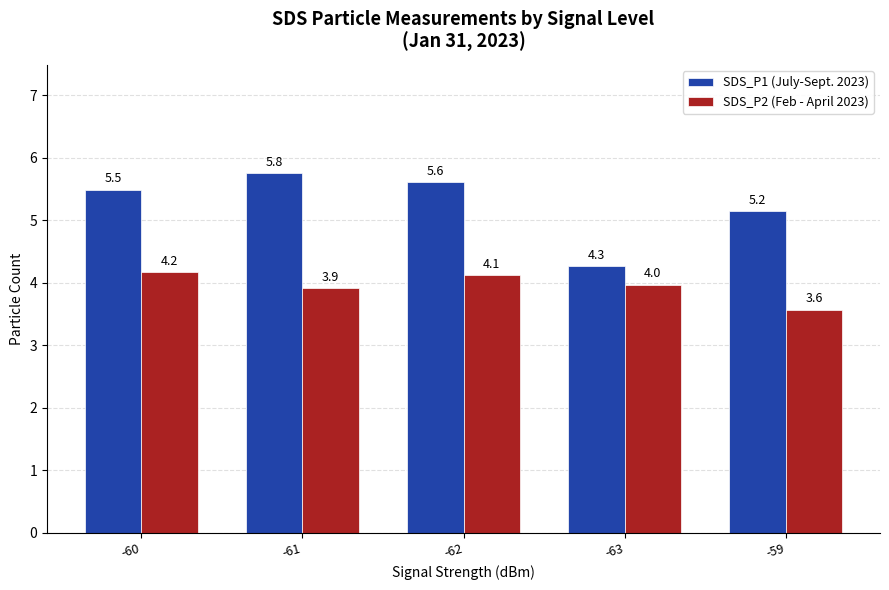

What is the value of the SDS_P2 (Feb - April 2023) bar at the 5th from the left?

3.6